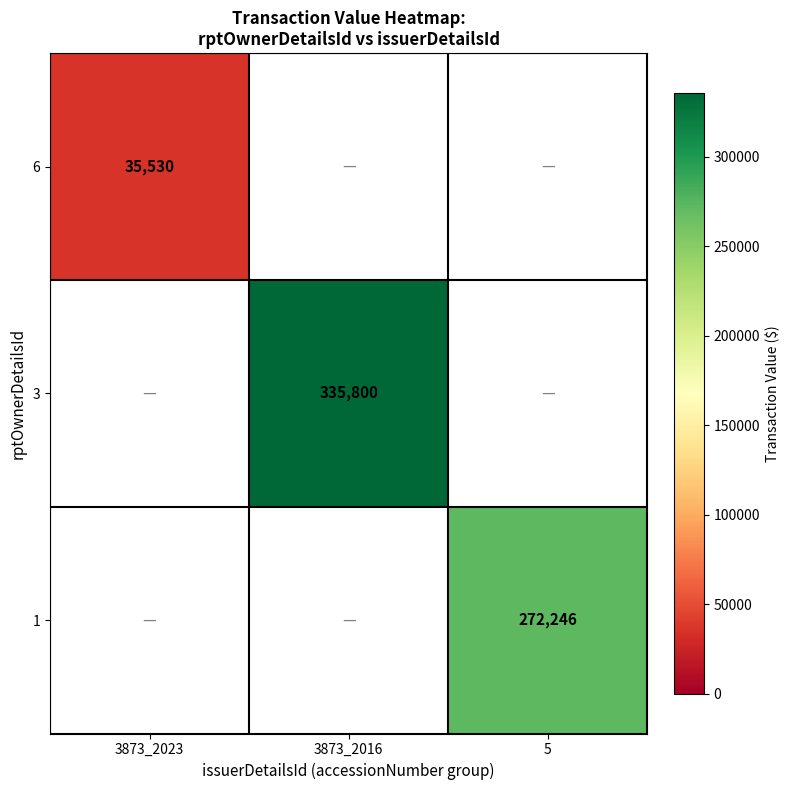

Is it true that 1 equals 476246 at 5?

False